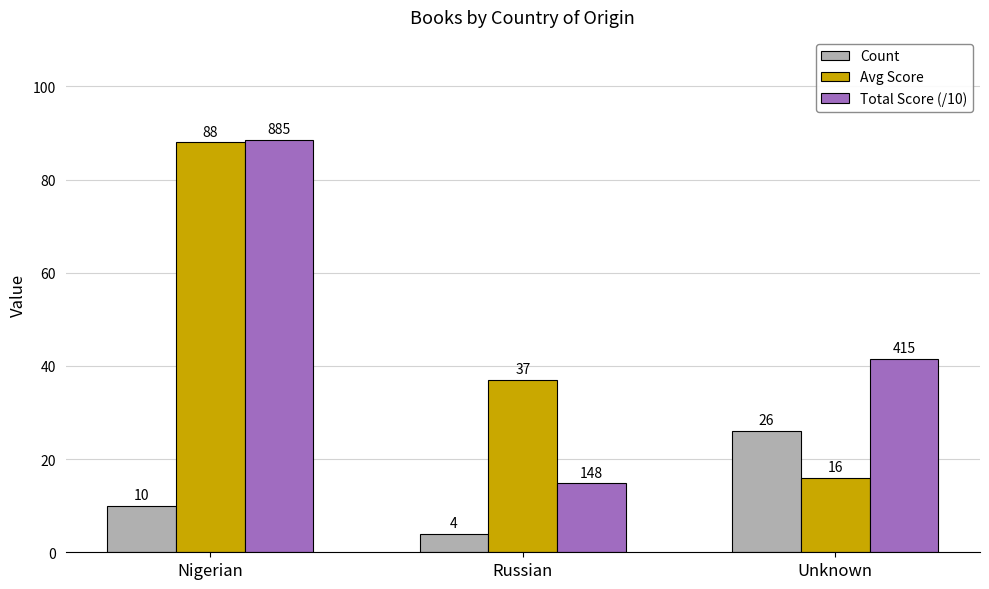

At which label does Total Score (/10) first exceed 41?

Nigerian